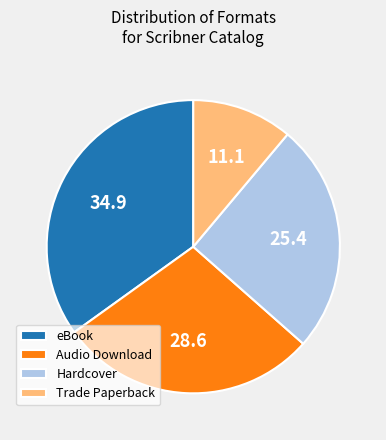

What is the smallest slice in the pie chart?

Trade Paperback